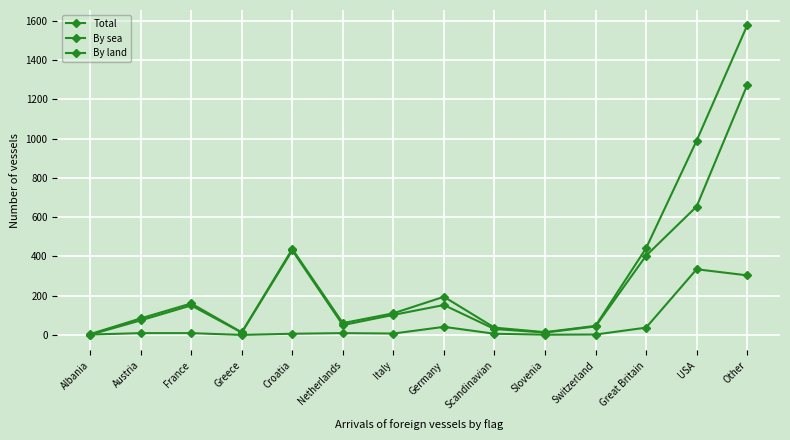

Which has a higher value, Other or Switzerland?

Other